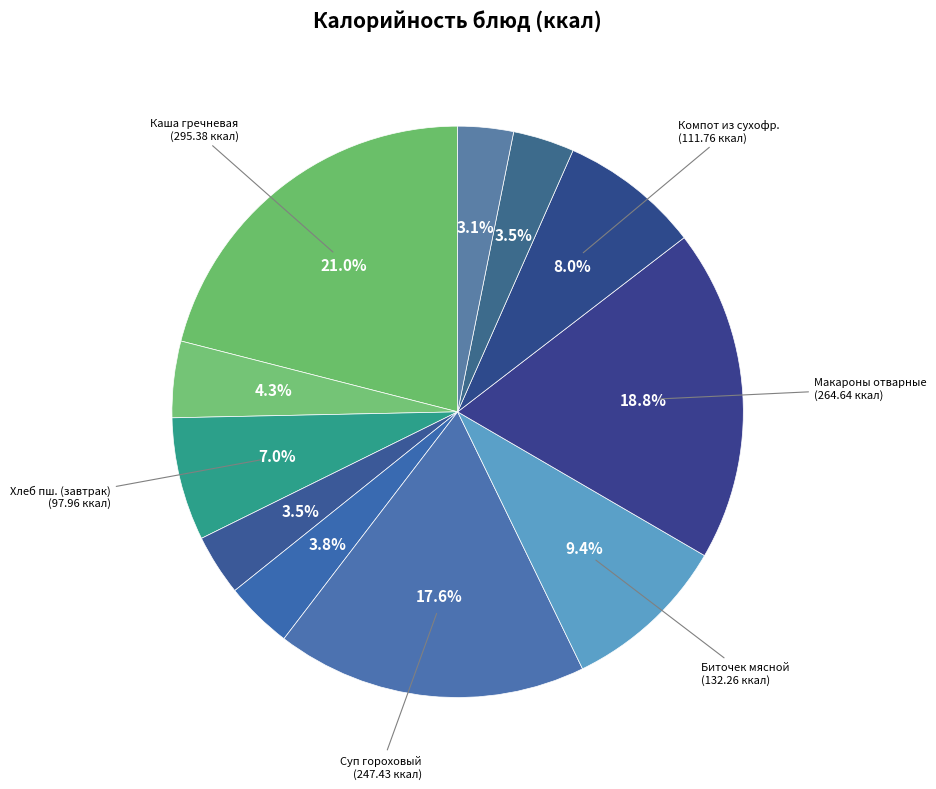

To the nearest percent, what is the difference between the largest and smallest slice percentages?

18%